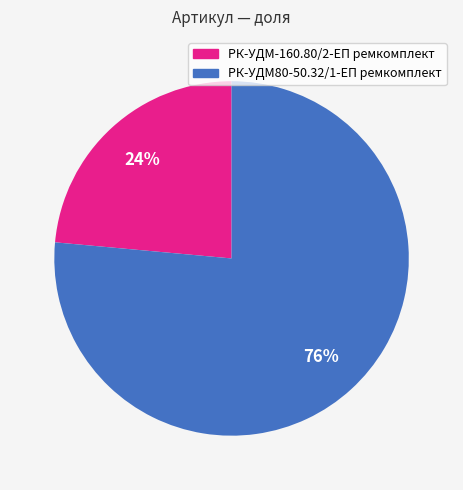

Rank the categories by value from lowest to highest.

РК-УДМ-160.80/2-ЕП ремкомплект, РК-УДМ80-50.32/1-ЕП ремкомплект